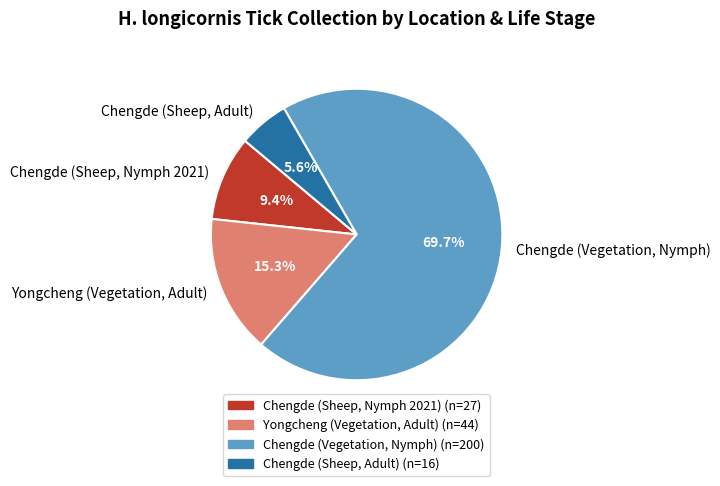

To the nearest percent, what is the average slice percentage?

25%